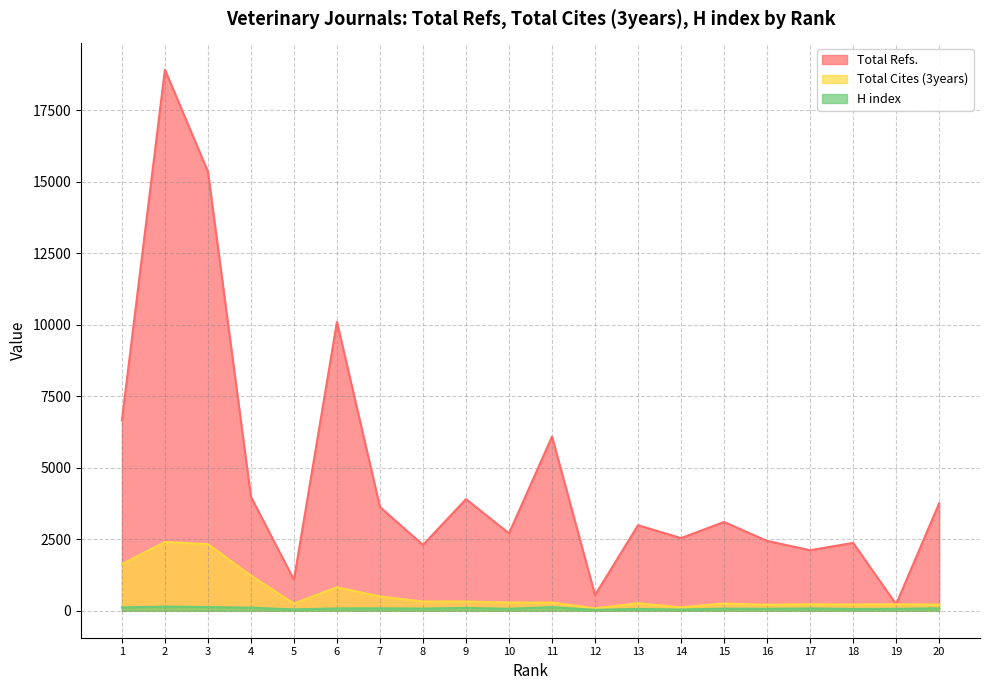

True or false: Total Refs. and Total Cites (3years) cross at least once.

False